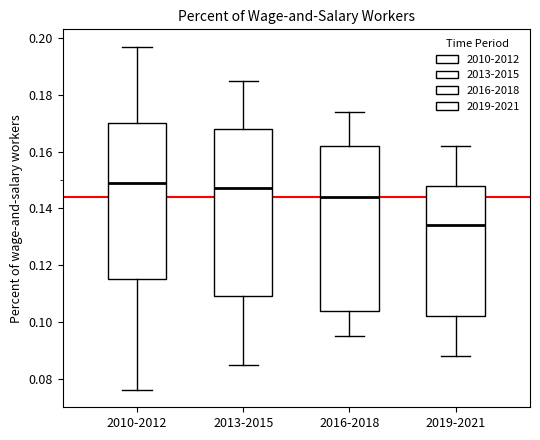

Reading left to right, transcribe this box plot: for each box, give where its median line is, the range the box spans, and where its two whiskers end, as read against the y-axis. The values are not printed on the chart, so give them approximately, as read against the axis.

2010-2012: median 0.150, box 0.116 to 0.170, whiskers 0.076 to 0.198
2013-2015: median 0.148, box 0.110 to 0.168, whiskers 0.086 to 0.186
2016-2018: median 0.144, box 0.104 to 0.162, whiskers 0.096 to 0.174
2019-2021: median 0.134, box 0.102 to 0.148, whiskers 0.088 to 0.162